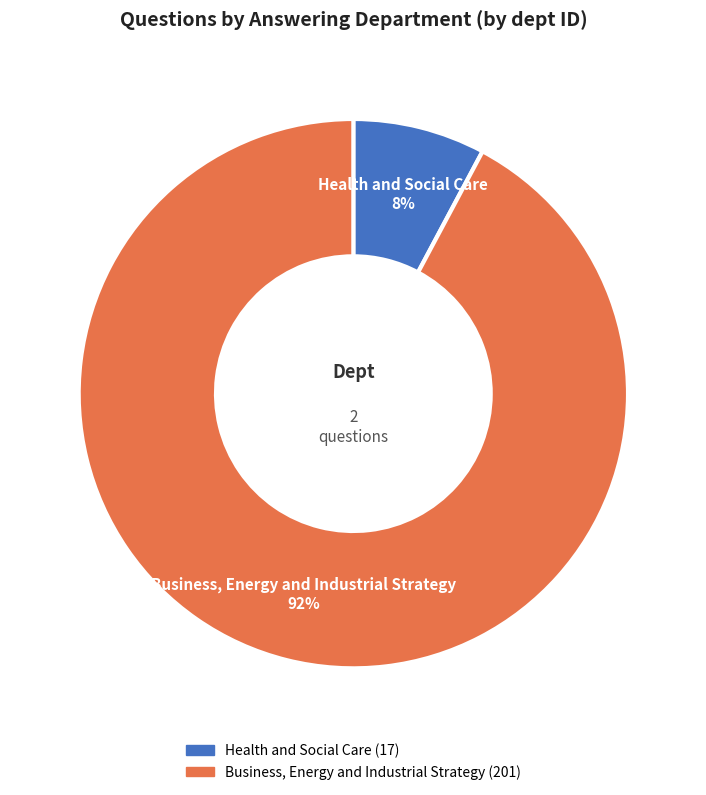

The Business, Energy and Industrial Strategy slice represents 99% of the pie. True or false?

False